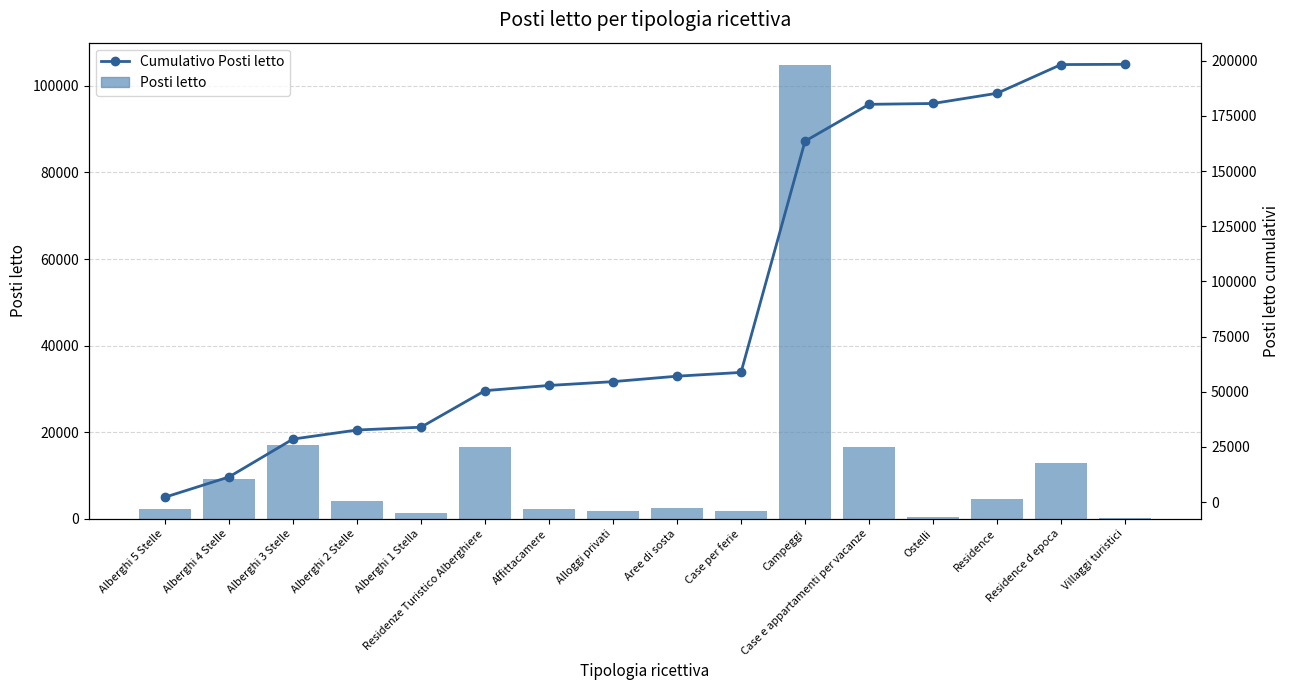

What is the difference between the maximum and second lowest values in the Posti letto series?

104370